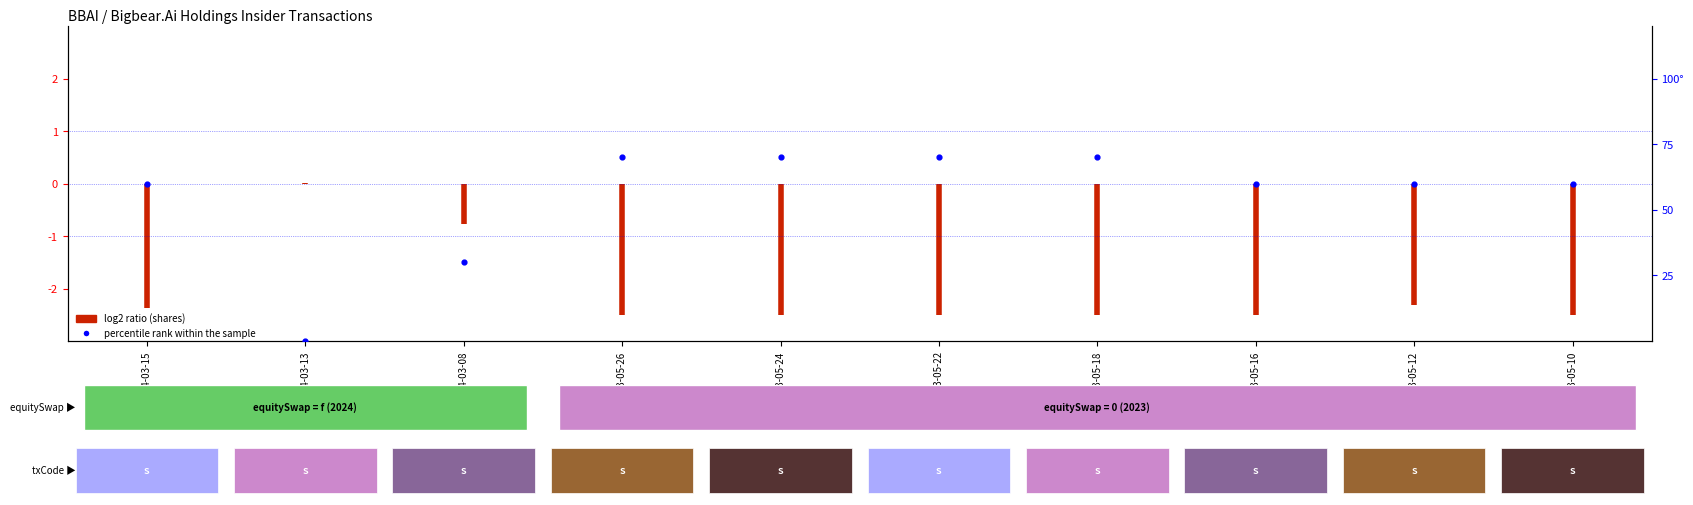

What is the average value?

55